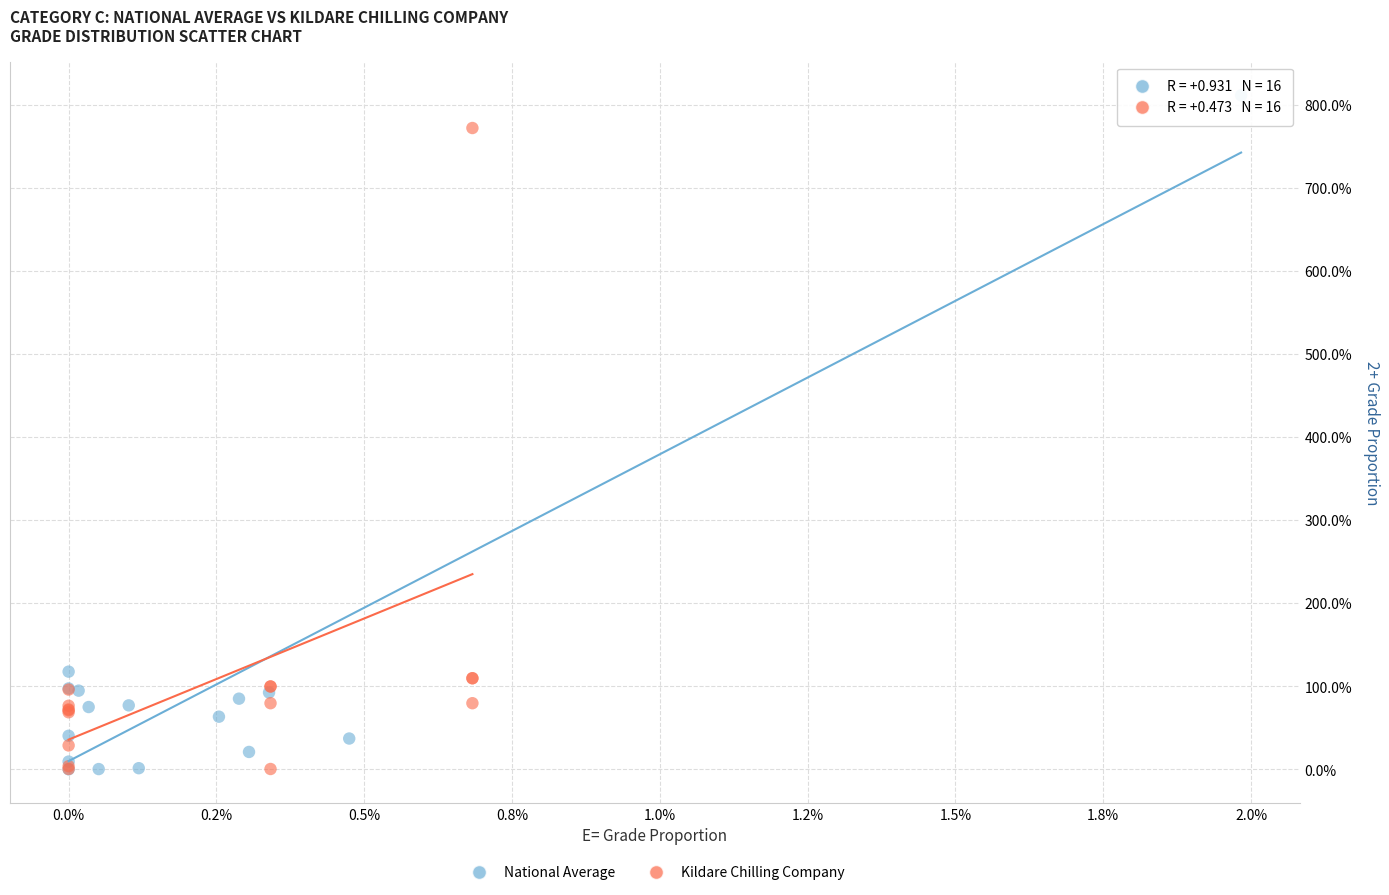

What are all the series names shown in the legend?

National Average, Kildare Chilling Company